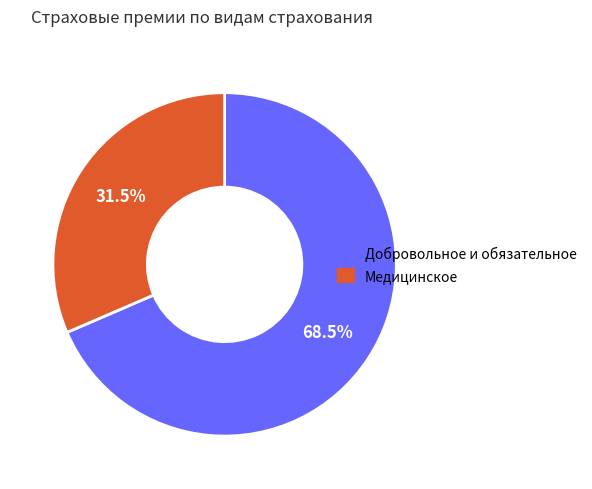

What is the total percentage of Добровольное и обязательное and Медицинское?

100.0%